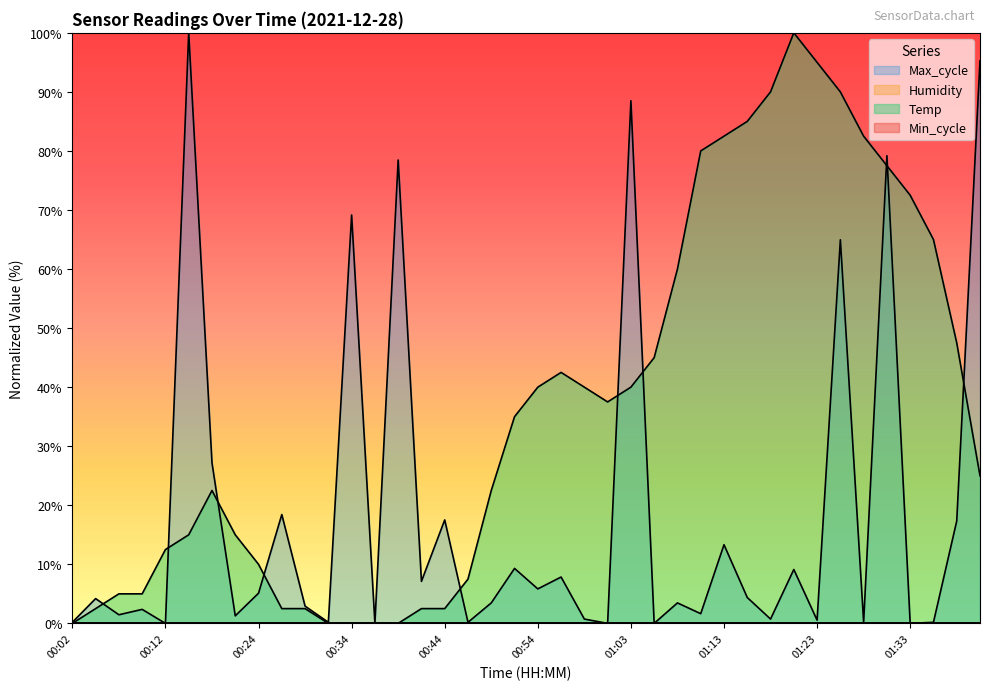

How many interior local peaks does the Max_cycle series have?

15